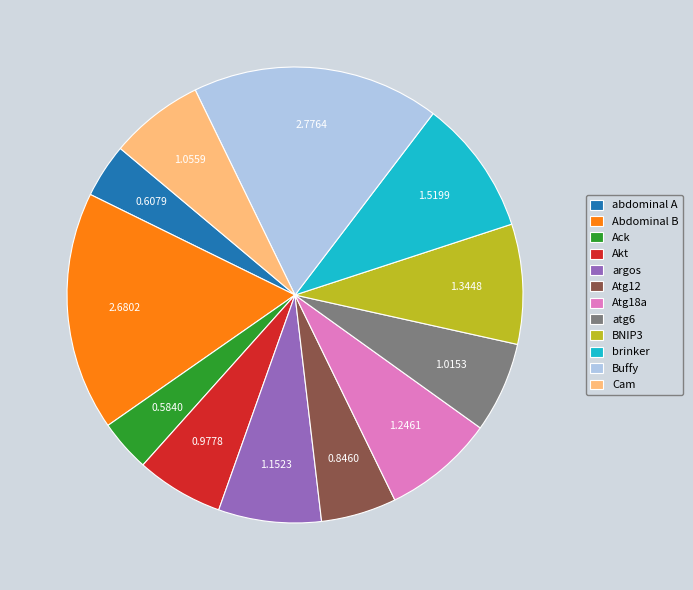

How many slices are in this pie chart?

12